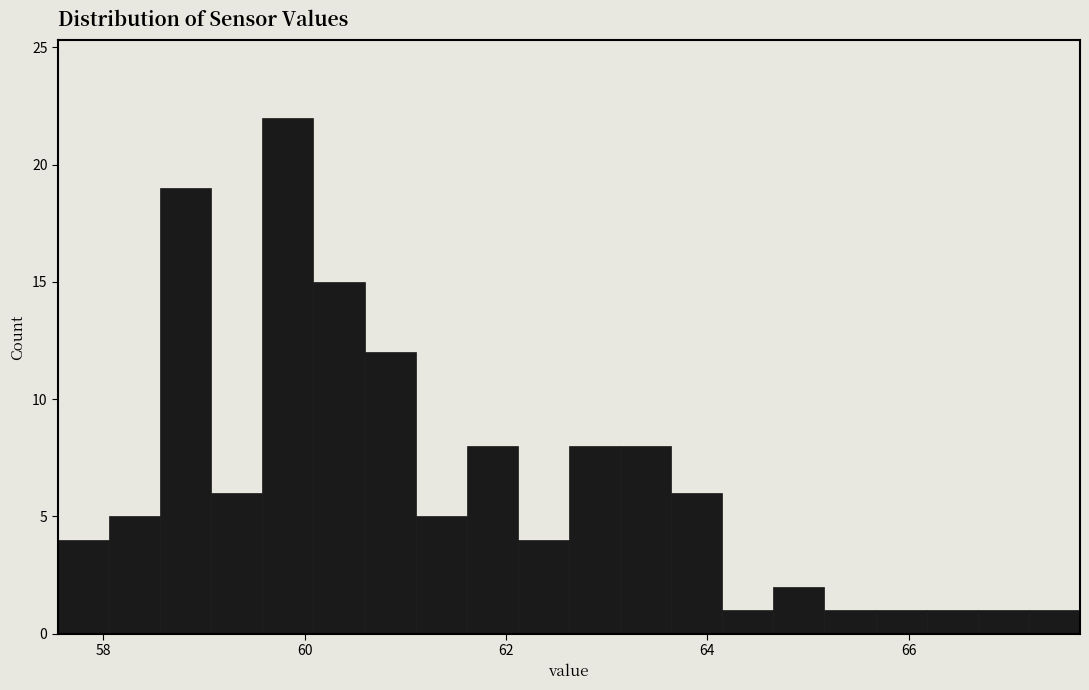

Read against the x-axis, roughly where is the centre of the tallest bar?

59.8